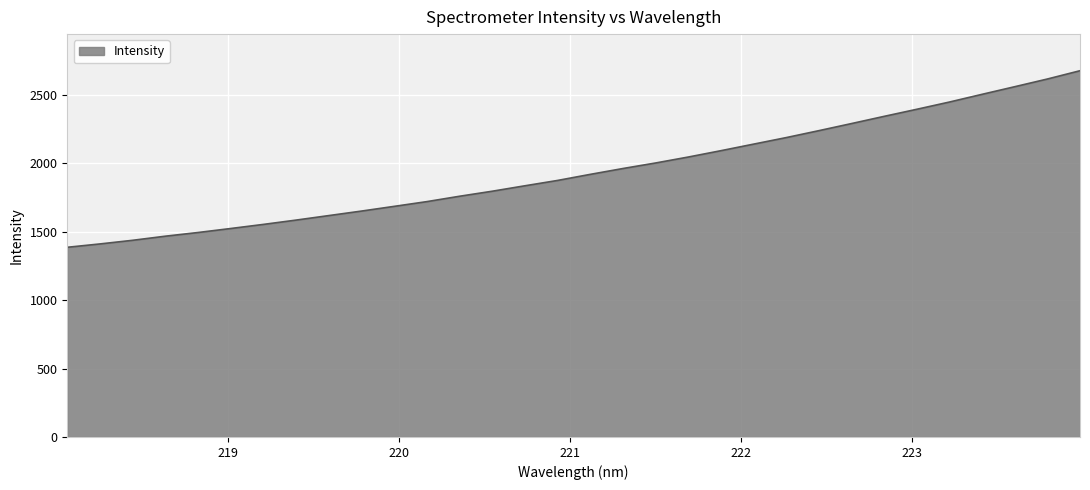

What is the maximum value shown in the chart?

2678.4